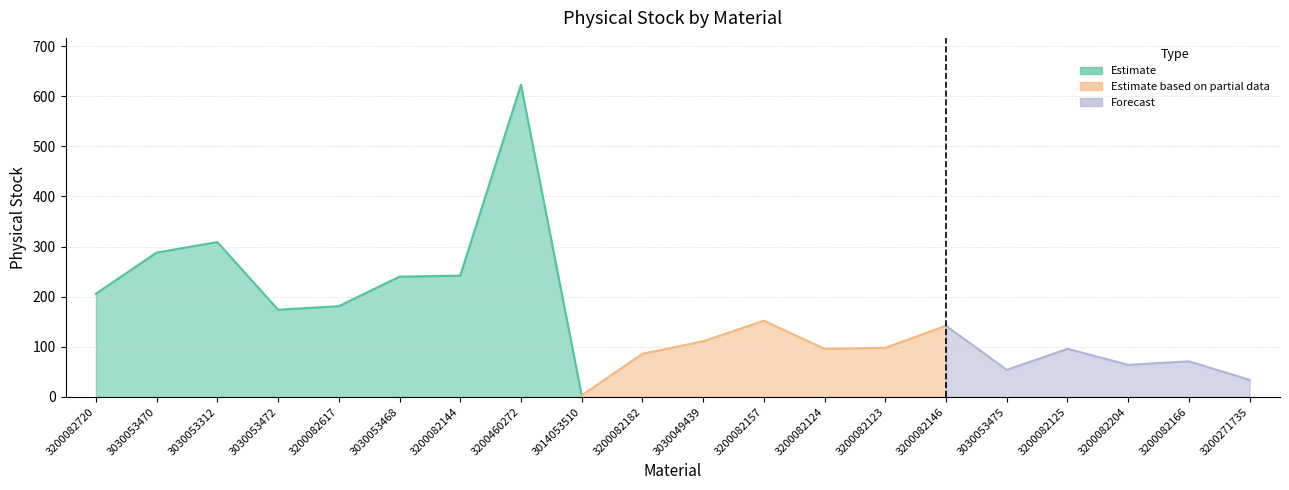

Reading left to right, extract all data points from this chart.

206	288	309	174	181	240	242	623	3	86	111	152	96	98	142	54	96	64	71	34